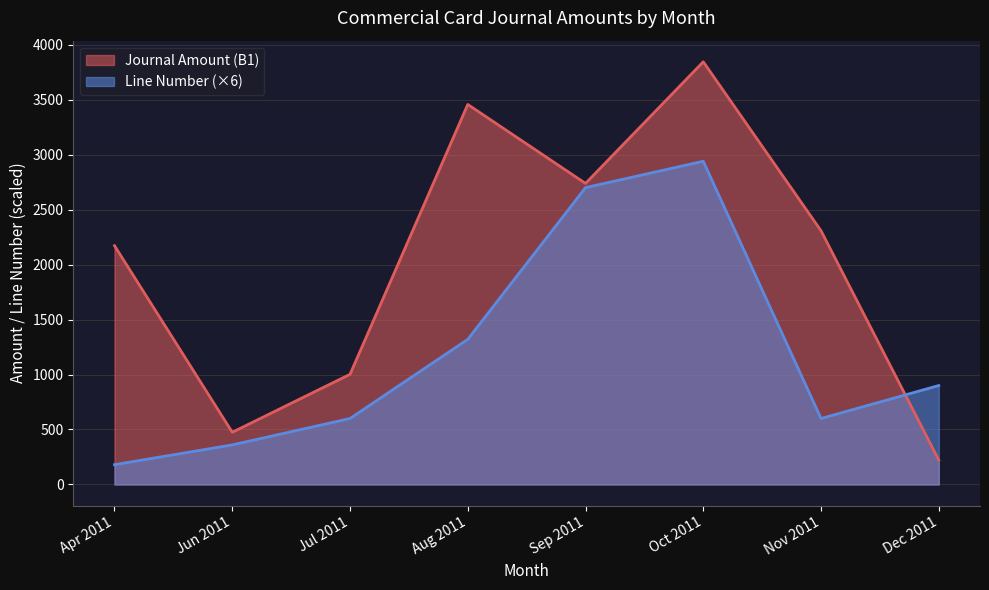

Which series has the widest spread of values?

Journal Amount (B1)